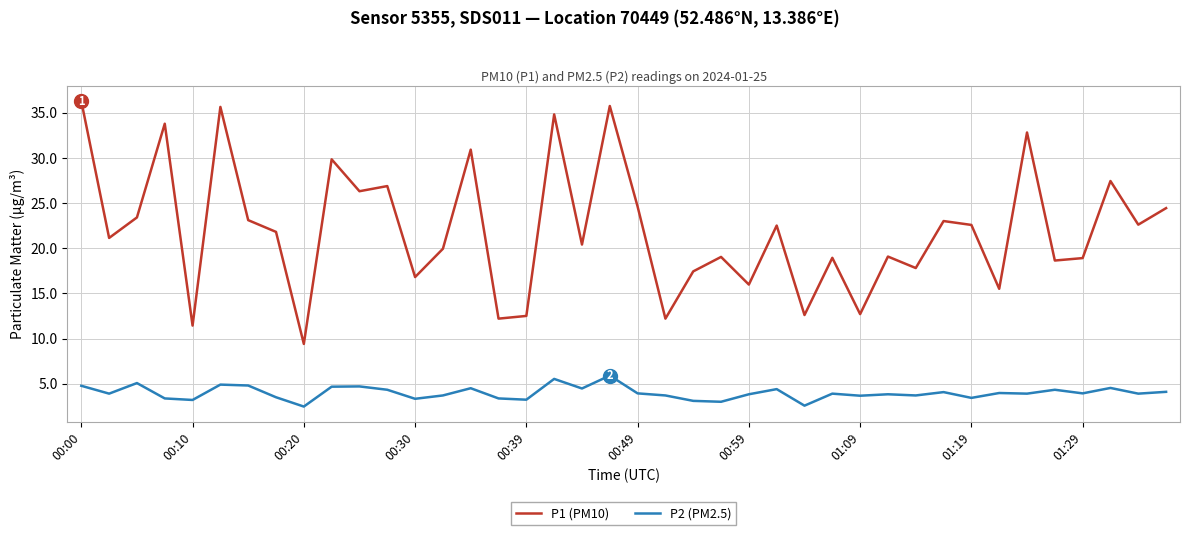

True or false: P2 (PM2.5) has more than 0 interior local peaks.

True